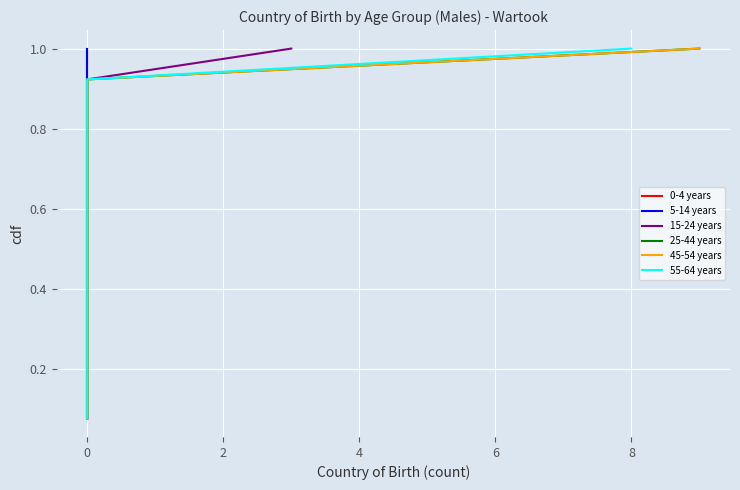

Which series has the largest range (max minus min)?

0-4 years